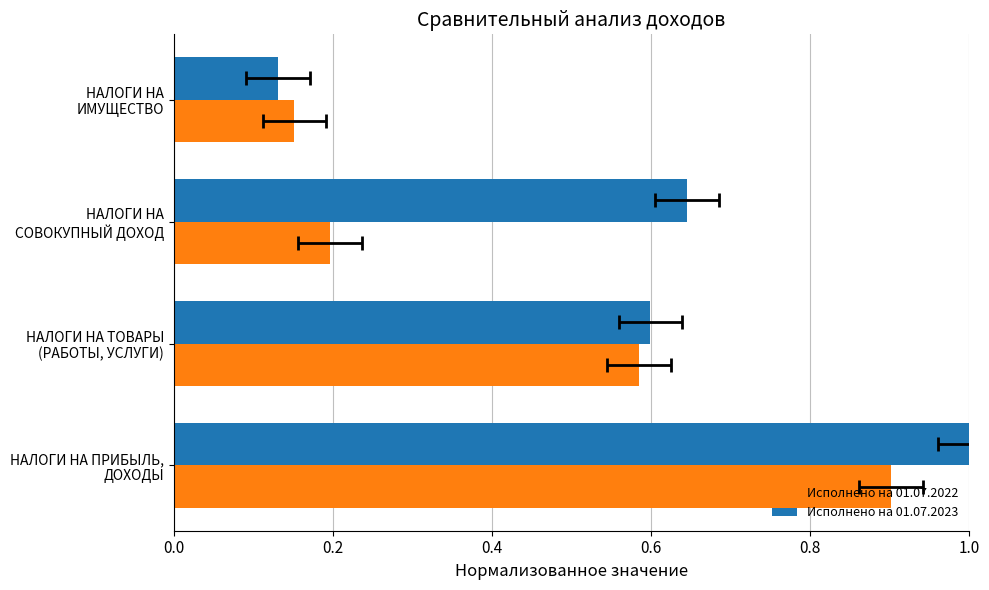

Rank the series at НАЛОГИ НА ИМУЩЕСТВО from lowest to highest value.

Исполнено на 01.07.2023, Исполнено на 01.07.2022